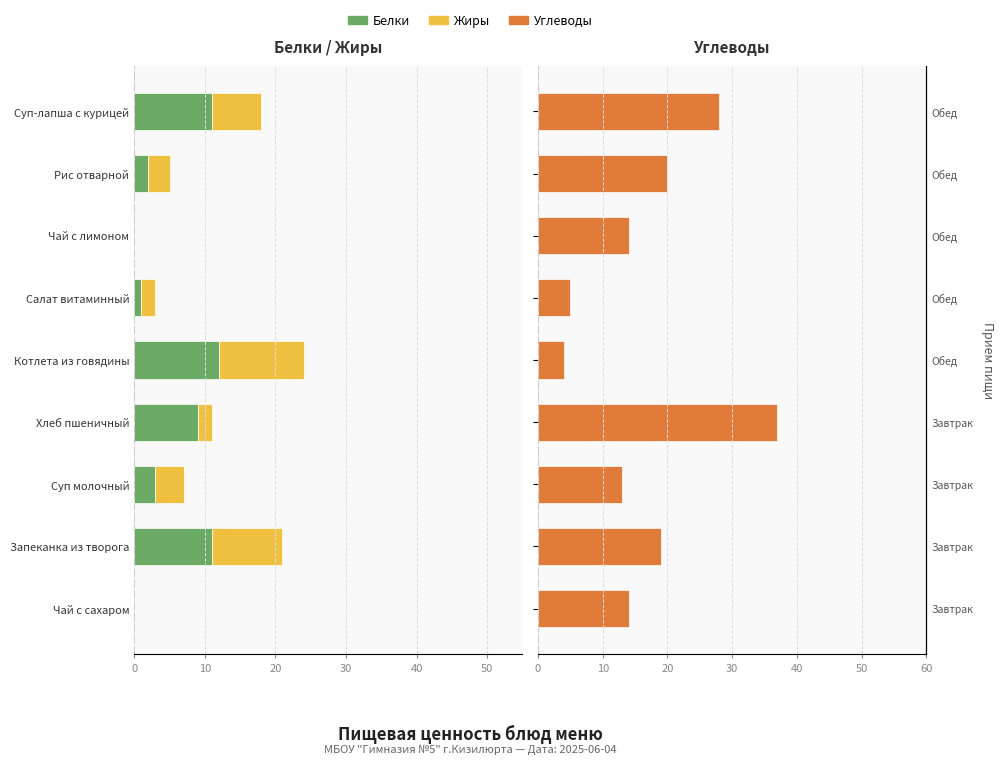

Does the chart contain stacked bars?

No